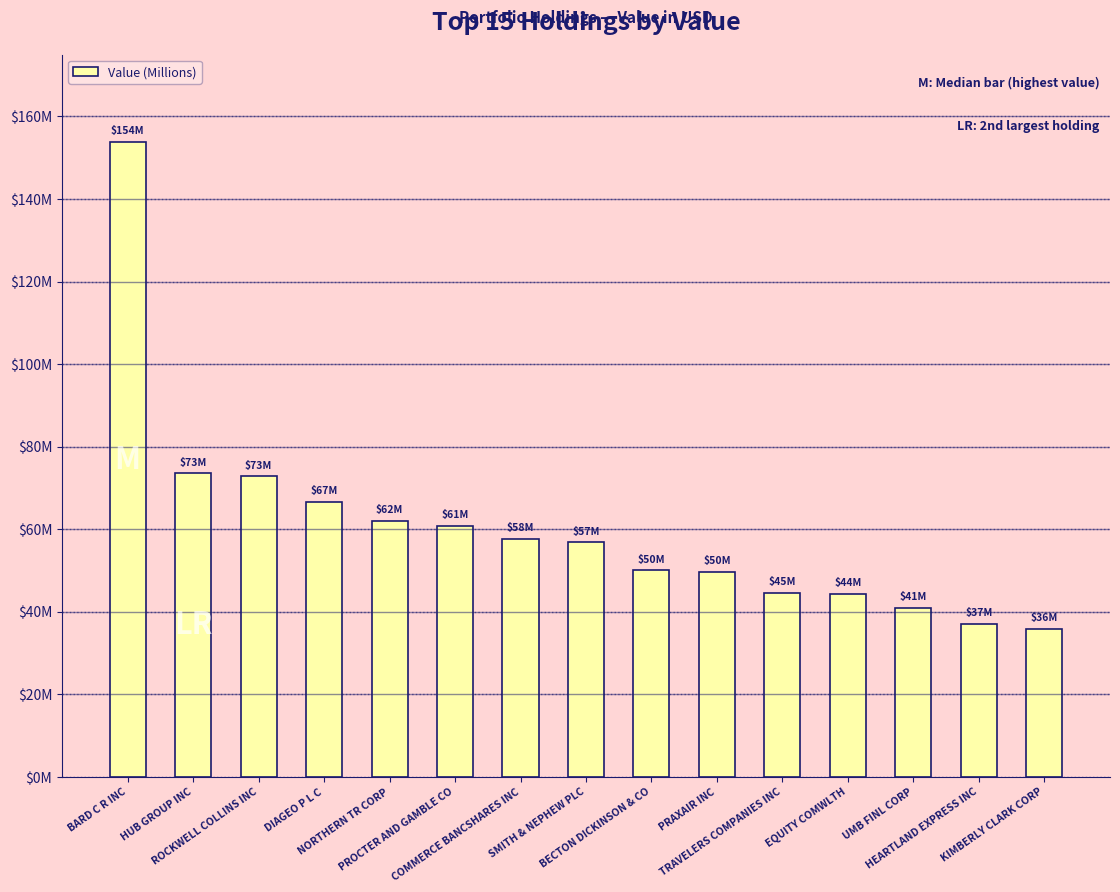

Read the value at NORTHERN TR CORP.

62.0